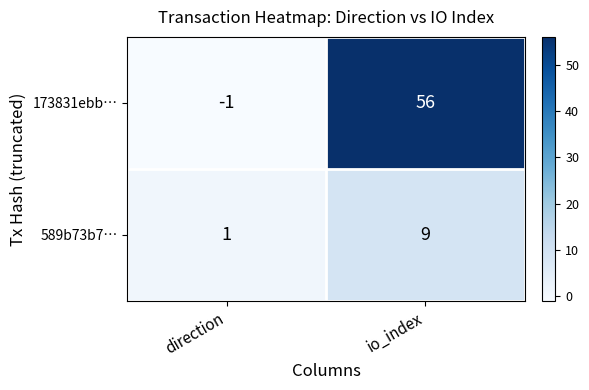

Reading right to left, list all the values displayed in this chart.

173831ebb…: io_index=56	direction=-1
589b73b7…: io_index=9	direction=1